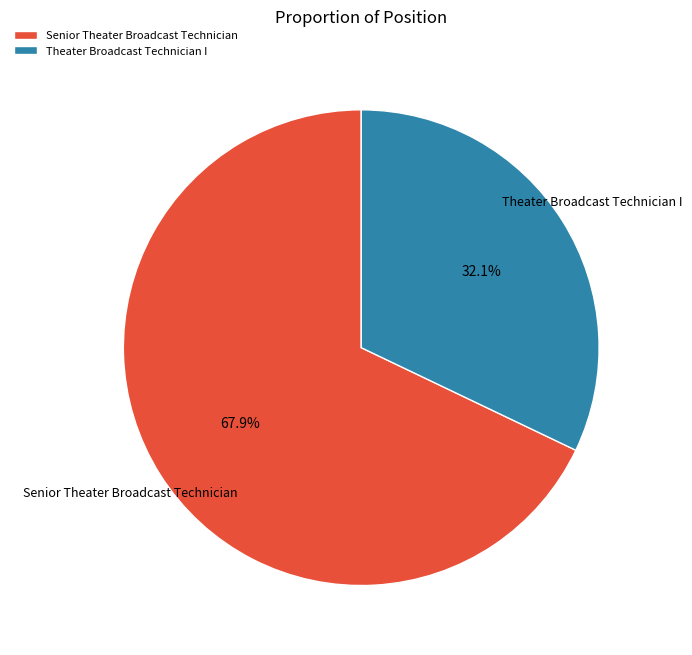

What percentage is the Senior Theater Broadcast Technician slice, to the nearest percent?

68%